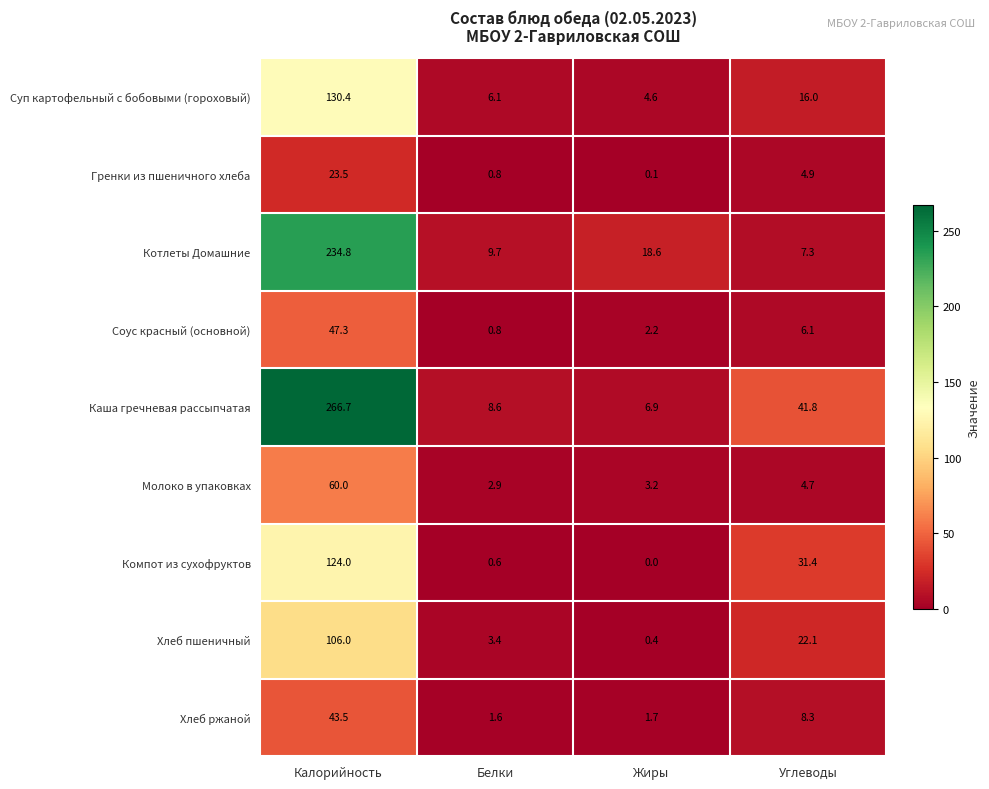

List the labels in order of Соус красный (основной) value, largest first.

Калорийность, Углеводы, Жиры, Белки